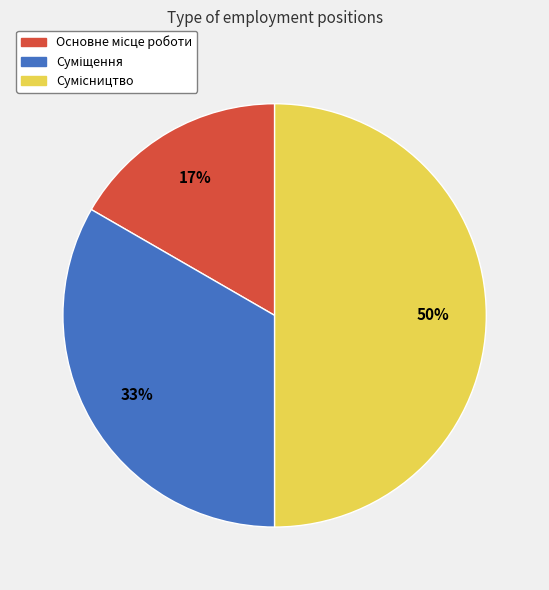

To the nearest percent, what is the difference between the largest and smallest slice percentages?

33%